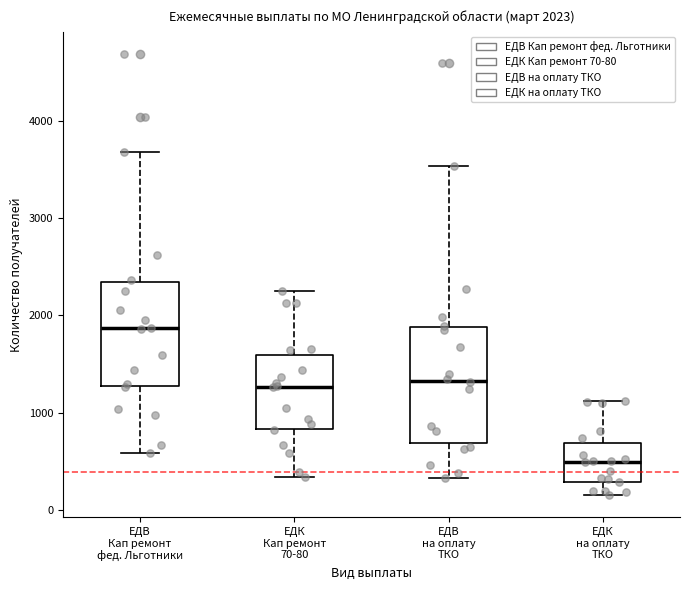

Which box's median line is the lowest?

ЕДК на оплату ТКО